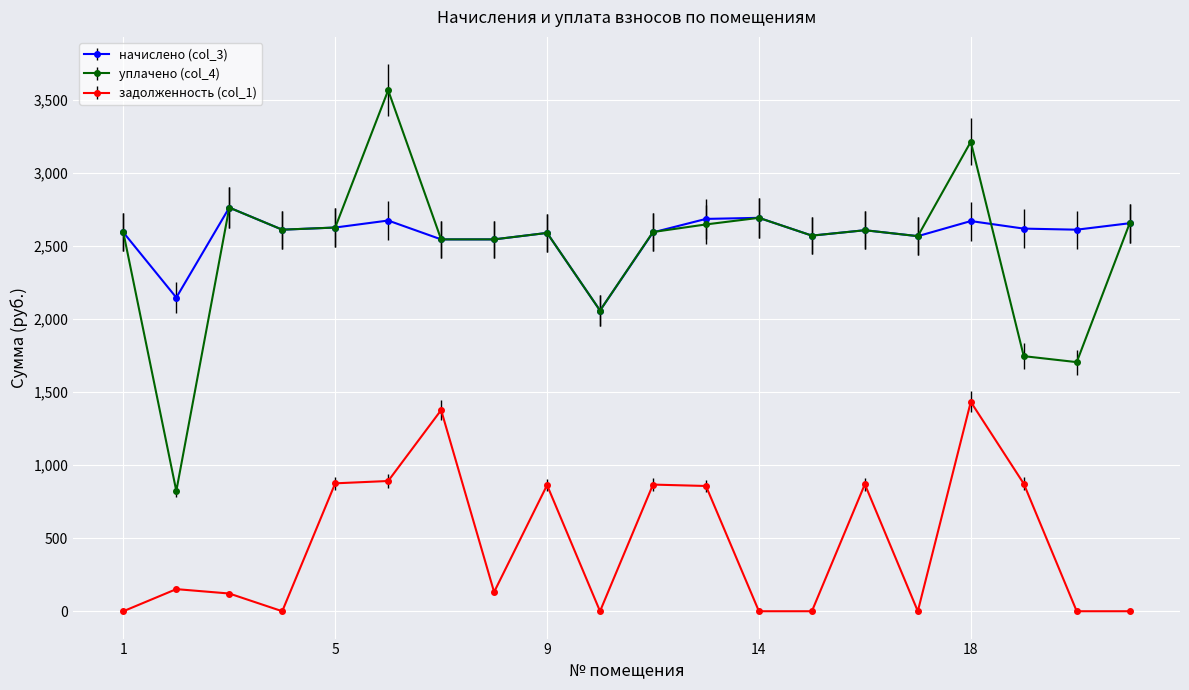

Rank the series by their maximum value, from highest to lowest.

уплачено (col_4), начислено (col_3), задолженность (col_1)